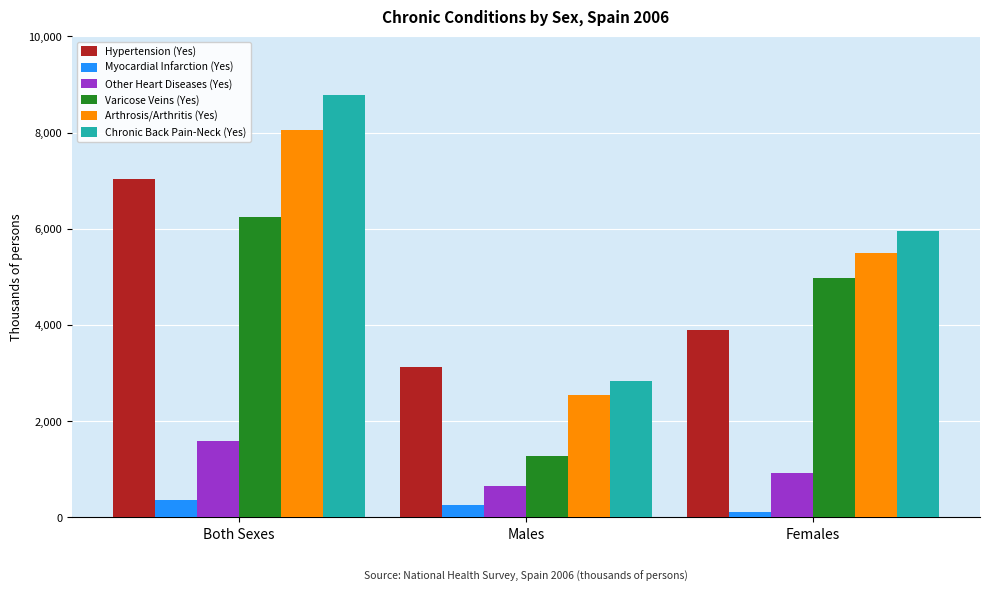

Reading left to right, transcribe all the data shown in this chart.

Hypertension (Yes): 7027.9	3132.0	3895.9
Myocardial Infarction (Yes): 367.4	248.0	119.4
Other Heart Diseases (Yes): 1583.1	662.3	920.8
Varicose Veins (Yes): 6241.6	1272.5	4969.1
Arthrosis/Arthritis (Yes): 8052.6	2551.3	5501.3
Chronic Back Pain-Neck (Yes): 8787.9	2829.7	5958.1